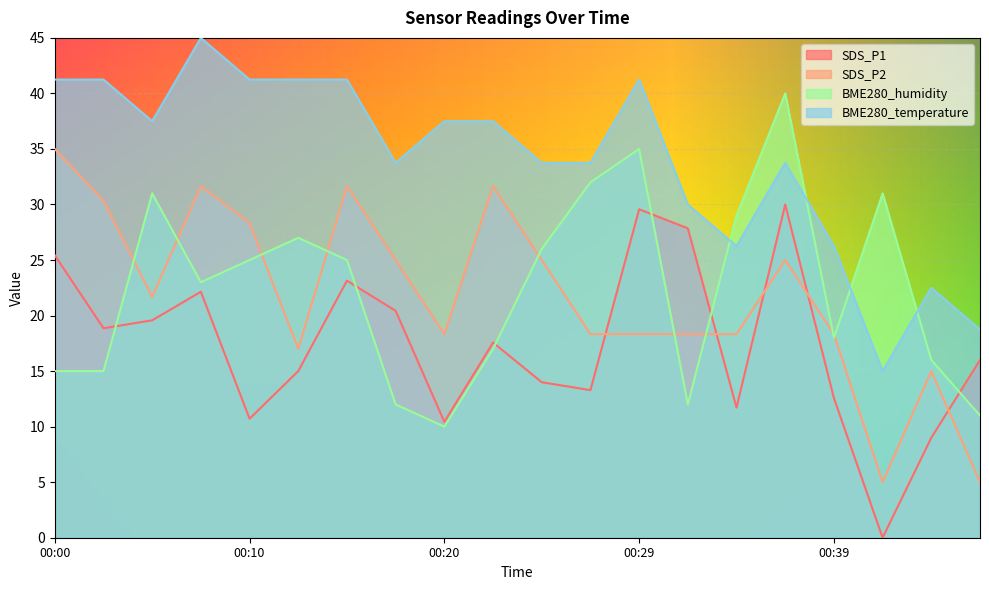

What is the spread (max minus min) of values at 00:27?

20.5